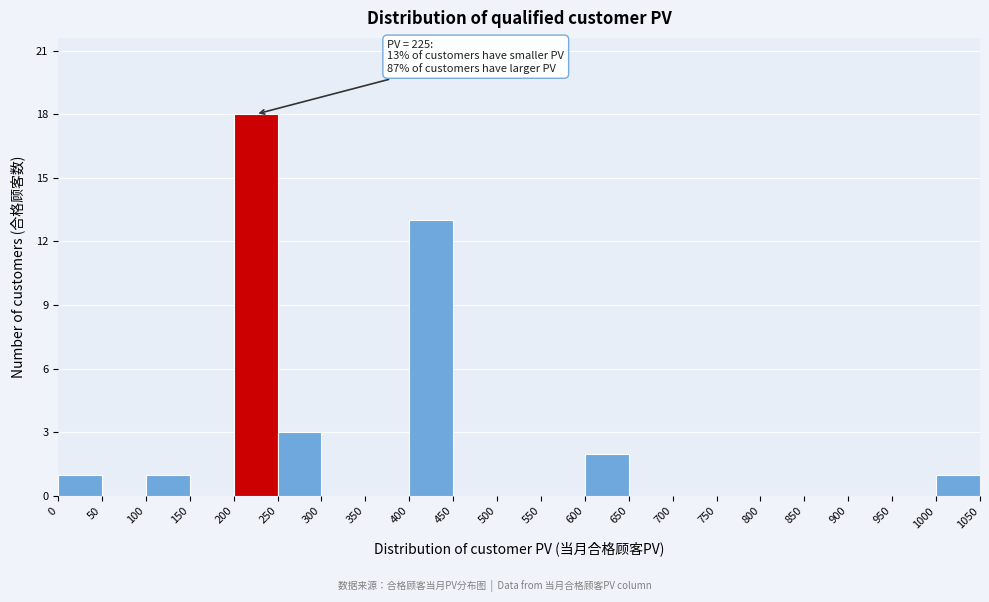

Which range on the x-axis has the tallest bar?

200 to 250